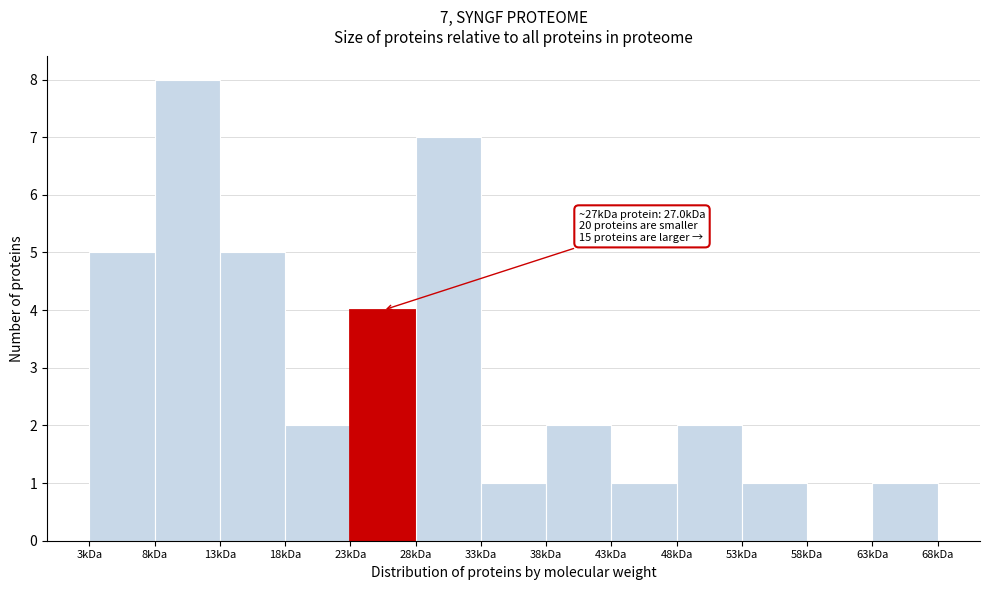

Reading right to left, what are all the values shown in this chart?

63kDa=1	58kDa=0	53kDa=1	48kDa=2	43kDa=1	38kDa=2	33kDa=1	28kDa=7	23kDa=4	18kDa=2	13kDa=5	8kDa=8	3kDa=5